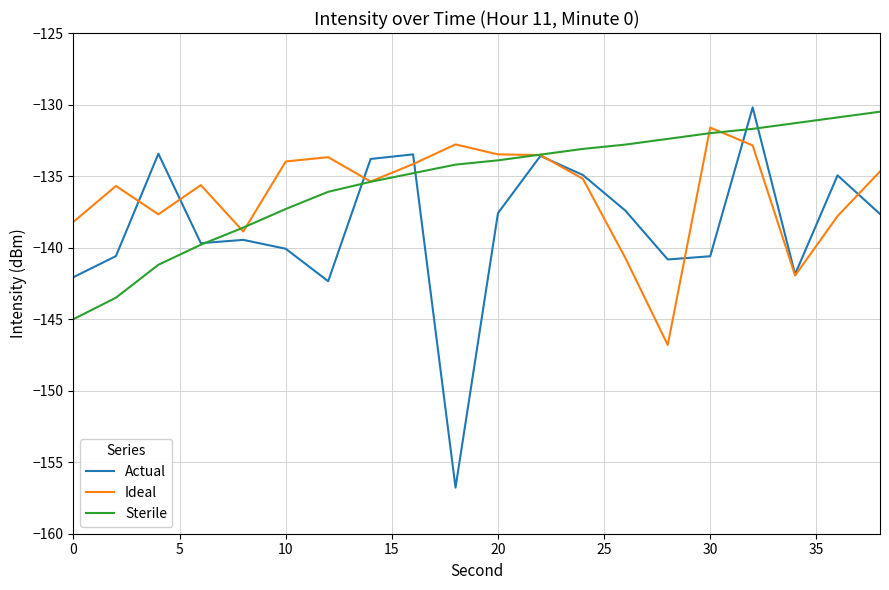

How many categories are shown in the chart?

20